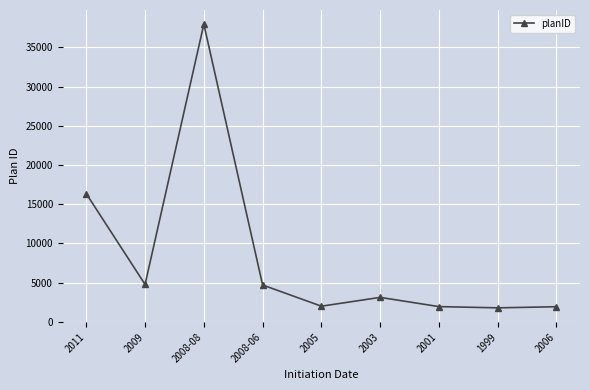

What is the difference between the second highest and minimum values?

14566